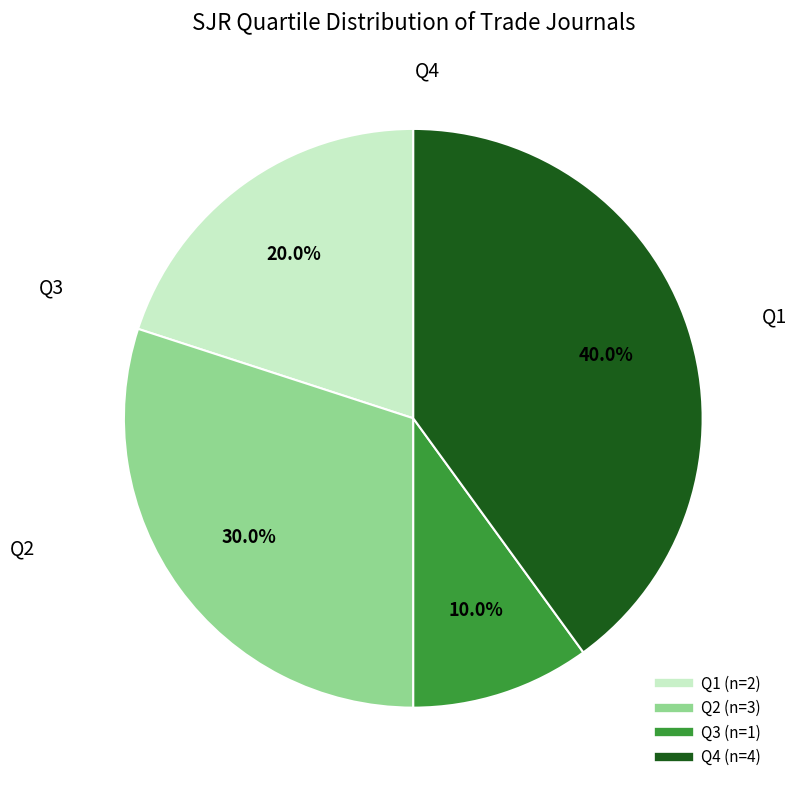

Is there a majority slice in this chart?

No